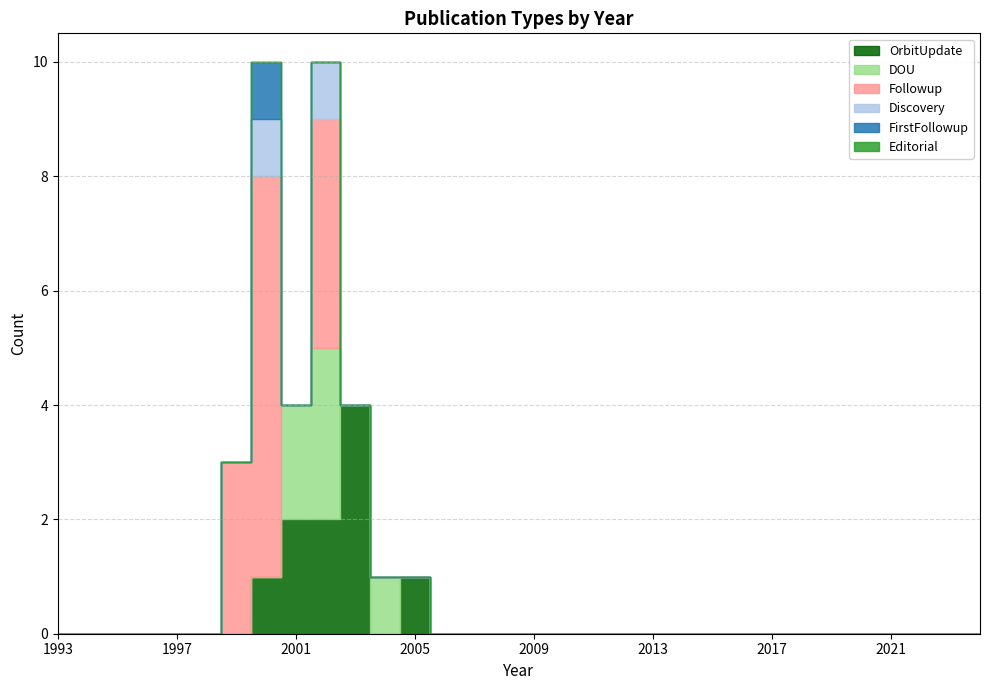

Between 2005 and 2022, which is larger?

2005